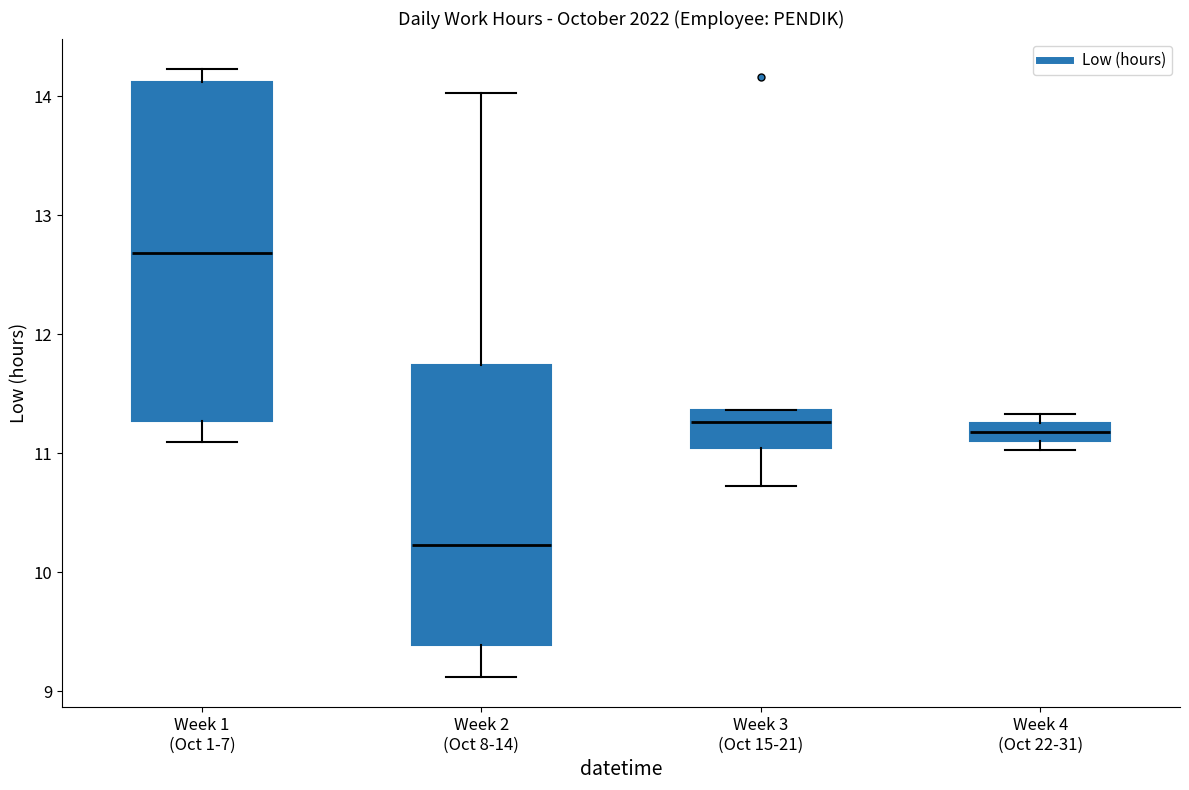

Comparing the boxes themselves (not the whiskers), which one is the tallest?

Week 1 (Oct 1-7)